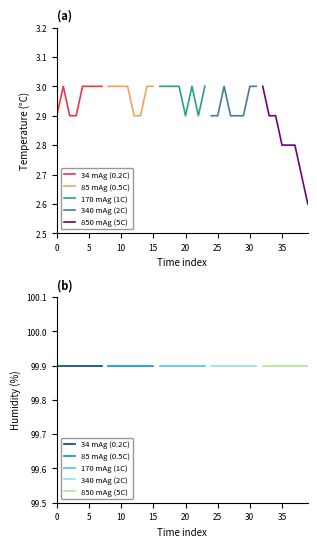

What is the difference between the temperature values at 01:24 and 01:17?

0.1